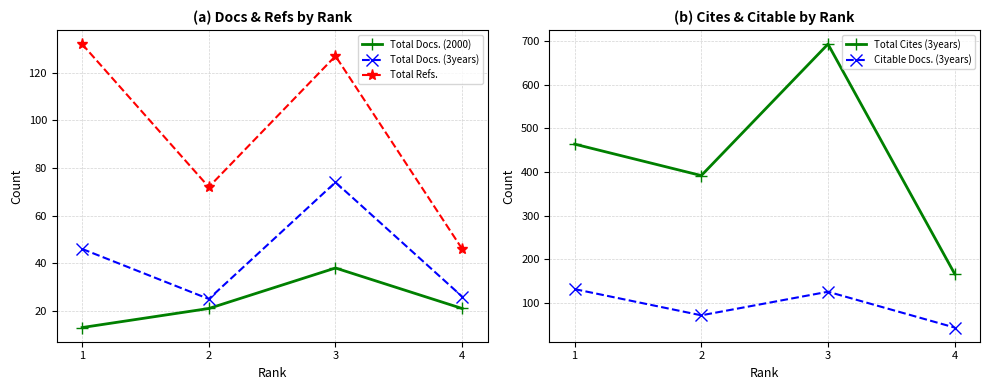

Which has a higher value, 1 or 2?

2